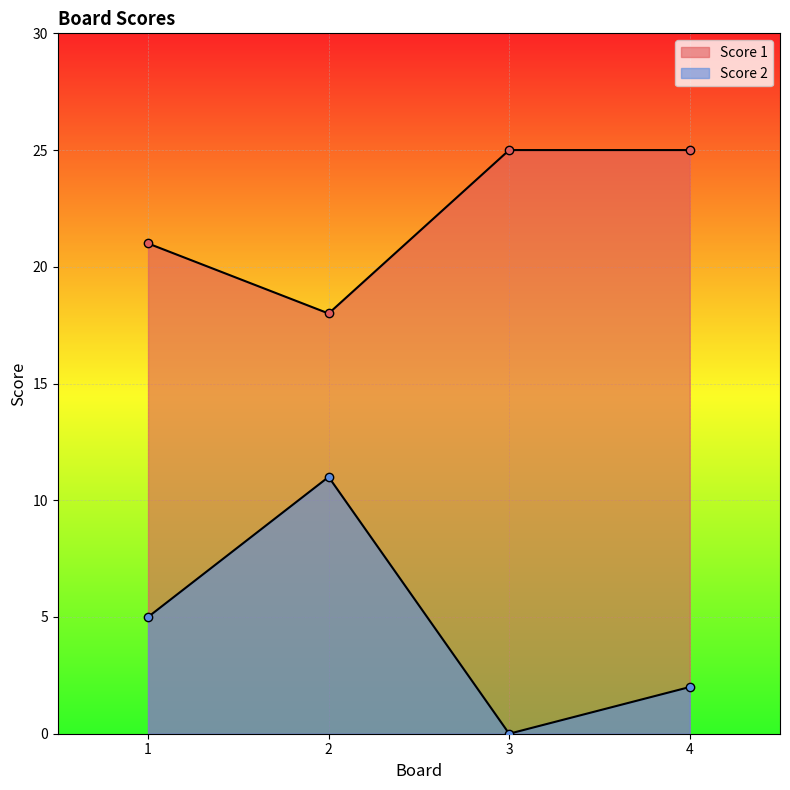

Which has a higher value, 2 or 3?

2